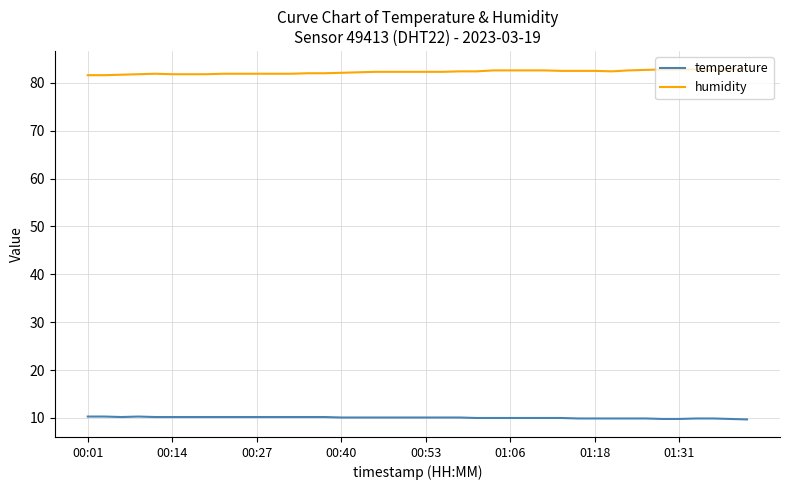

Rank the series by their maximum value, from lowest to highest.

temperature, humidity